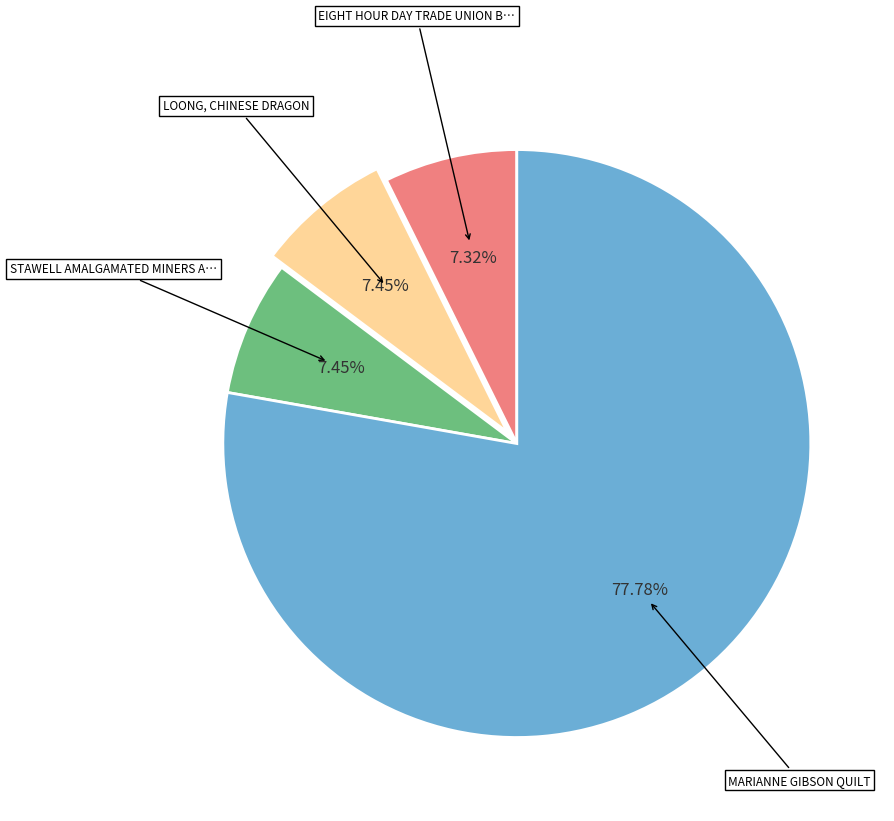

Is there a majority slice in this chart?

Yes